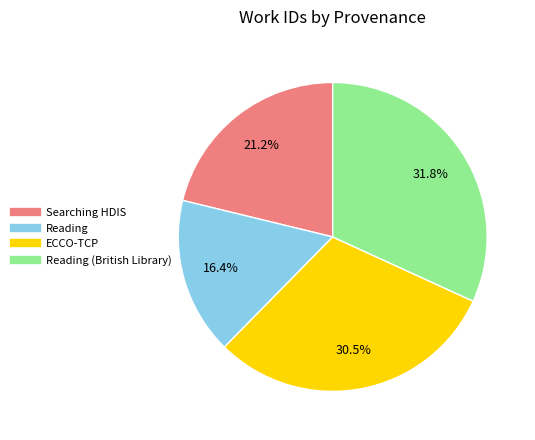

Does any single category account for the majority?

No